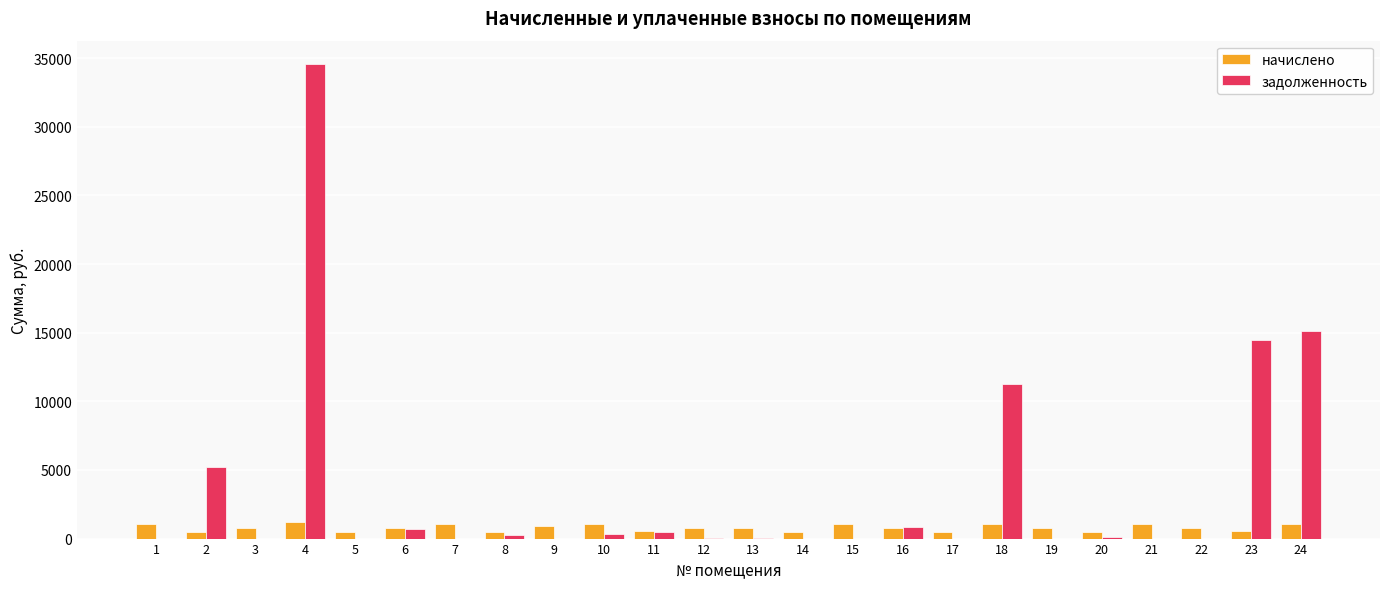

Is the value of начислено at 9 greater than the value of задолженность at 13?

Yes